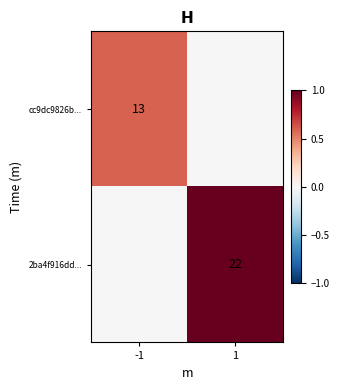

The 2ba4f916dd... series shows 22 at 1. True or false?

True